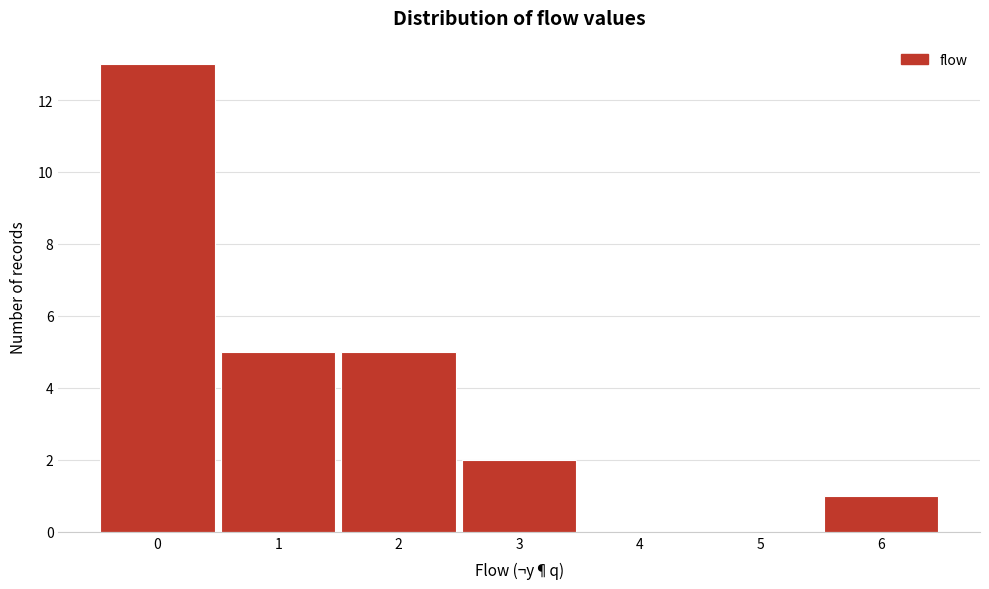

Reading left to right, extract all data points from this chart.

0=13	1=5	2=5	3=2	4=0	5=0	6=1